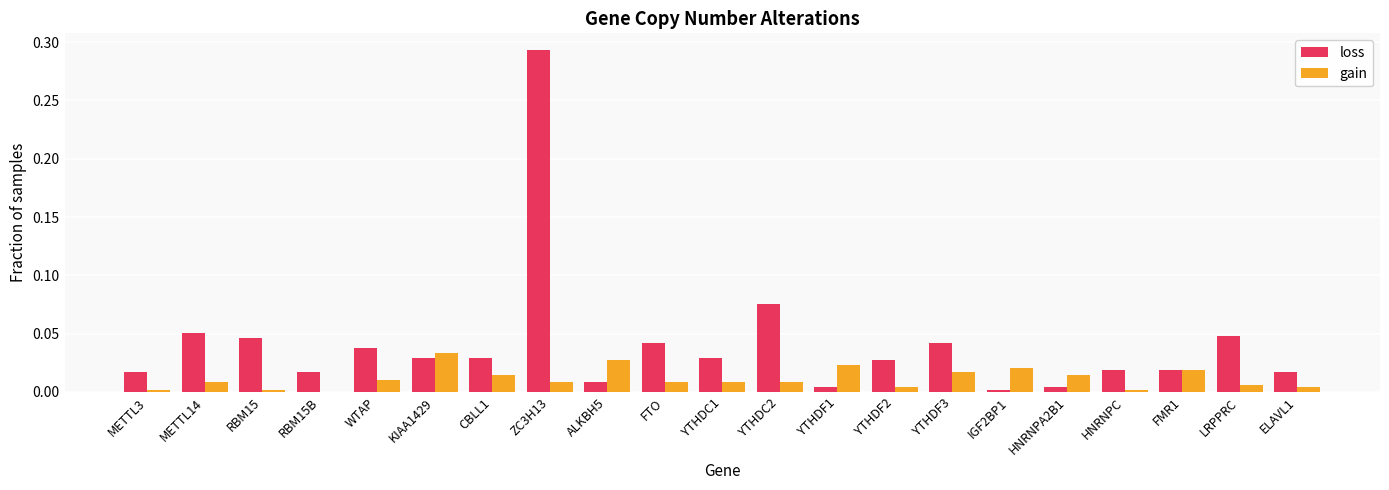

The value of loss at CBLL1 is 0.0. True or false?

True